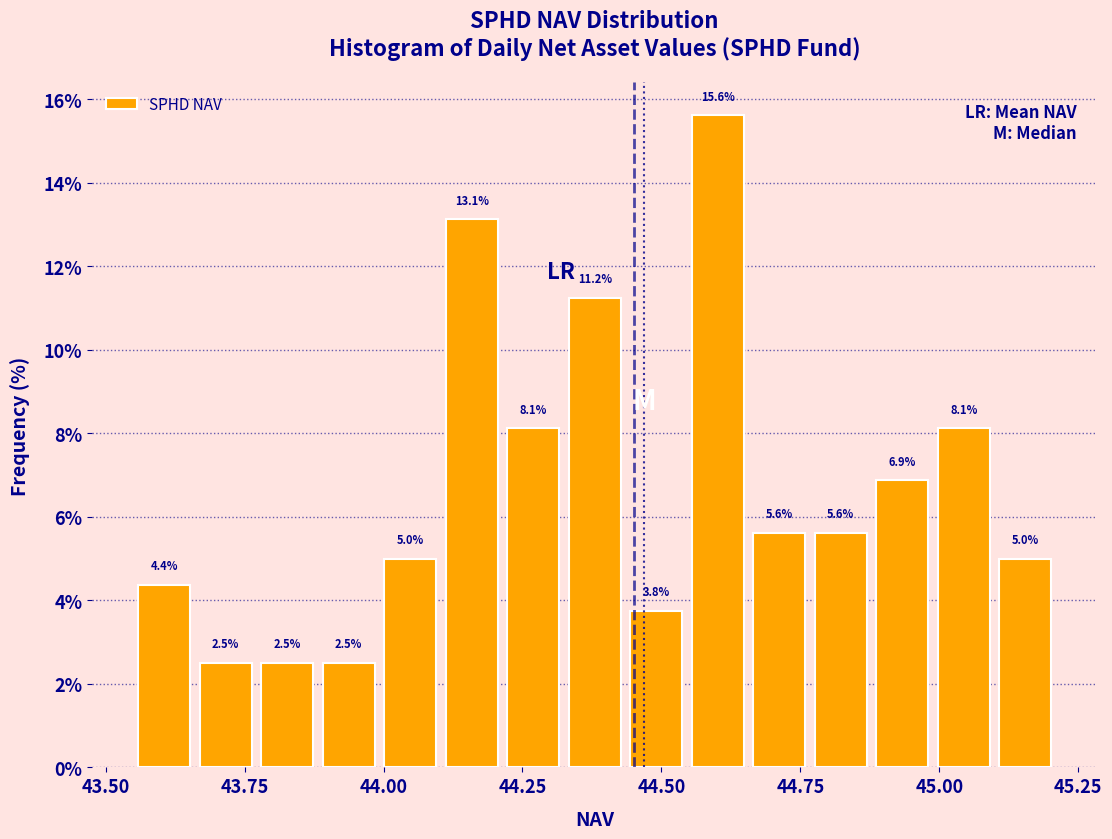

Around what value on the x-axis is the tallest bar? Give the approximate position of its centre, as read against the axis.

44.60